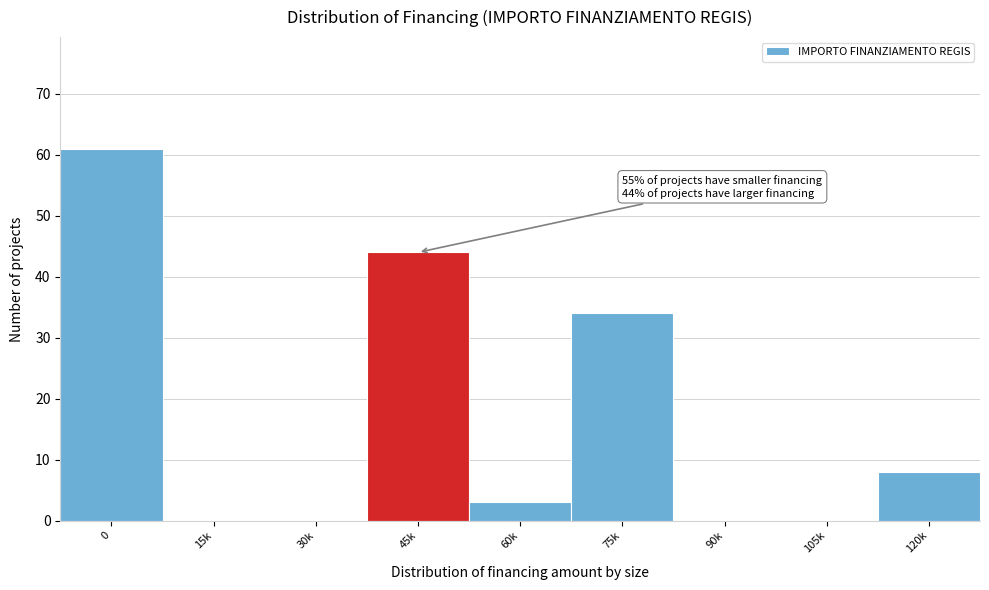

Reading right to left, list all the values displayed in this chart.

120k=8	105k=0	90k=0	75k=34	60k=3	45k=44	30k=0	15k=0	0=61